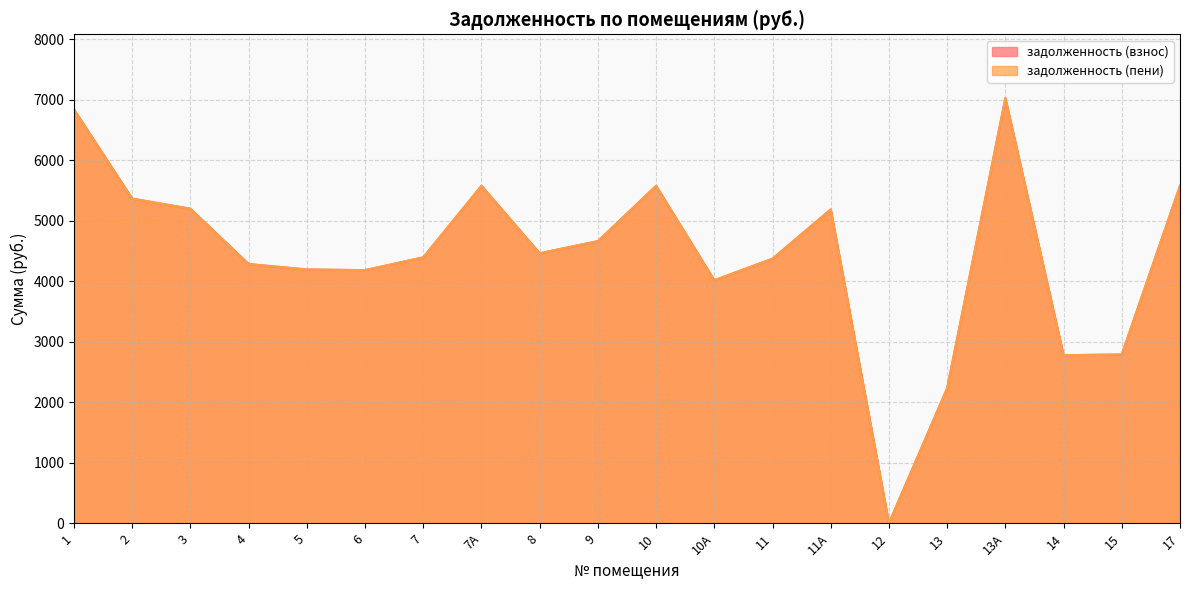

Is it true that задолженность (пени) equals 2544.6 at 9?

False